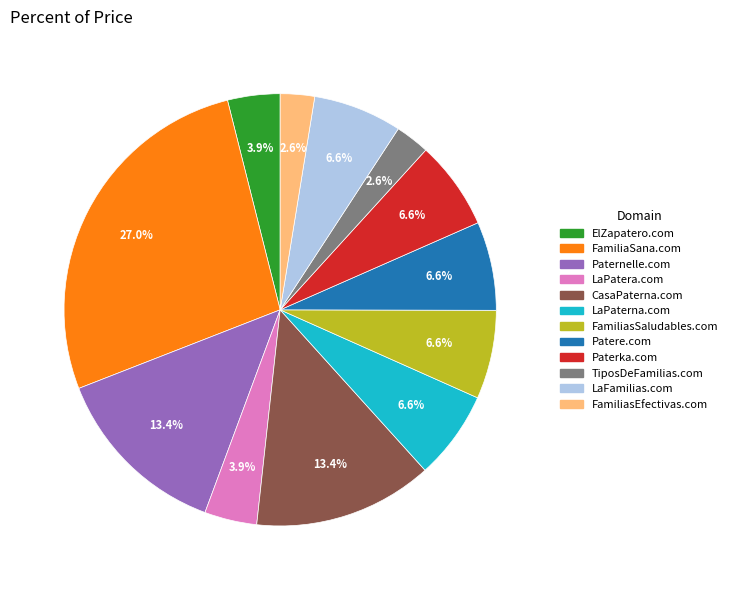

To the nearest percent, what is the combined percentage of LaPatera.com and Patere.com?

11%